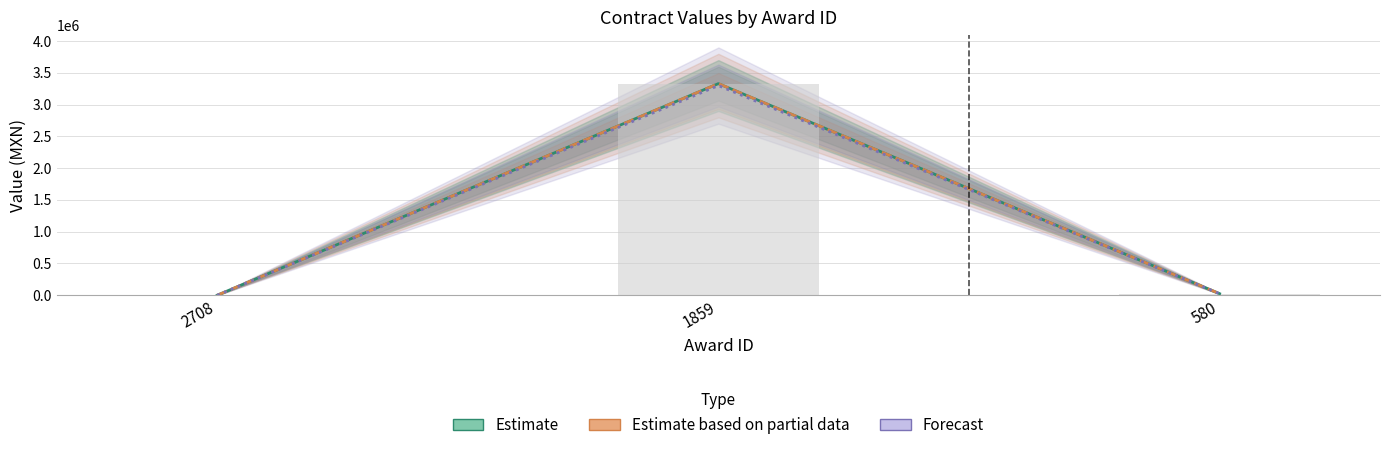

At how many categories does at least one series exceed 1998699?

1